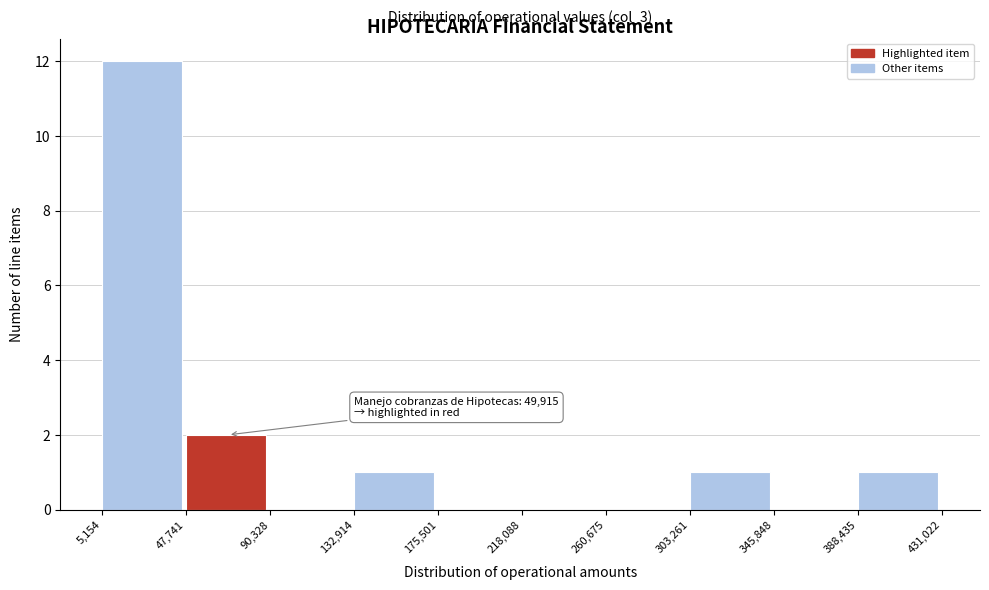

Over which range of the x-axis is the bar tallest?

5,154 to 47,741